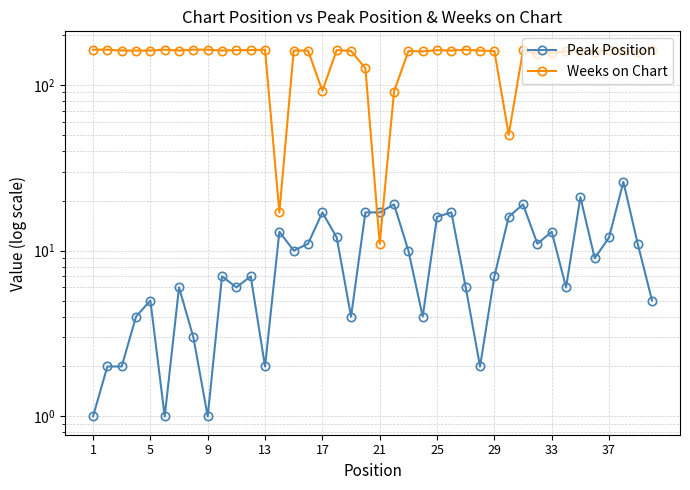

True or false: Peak Position has a value of 9 at 21.

False